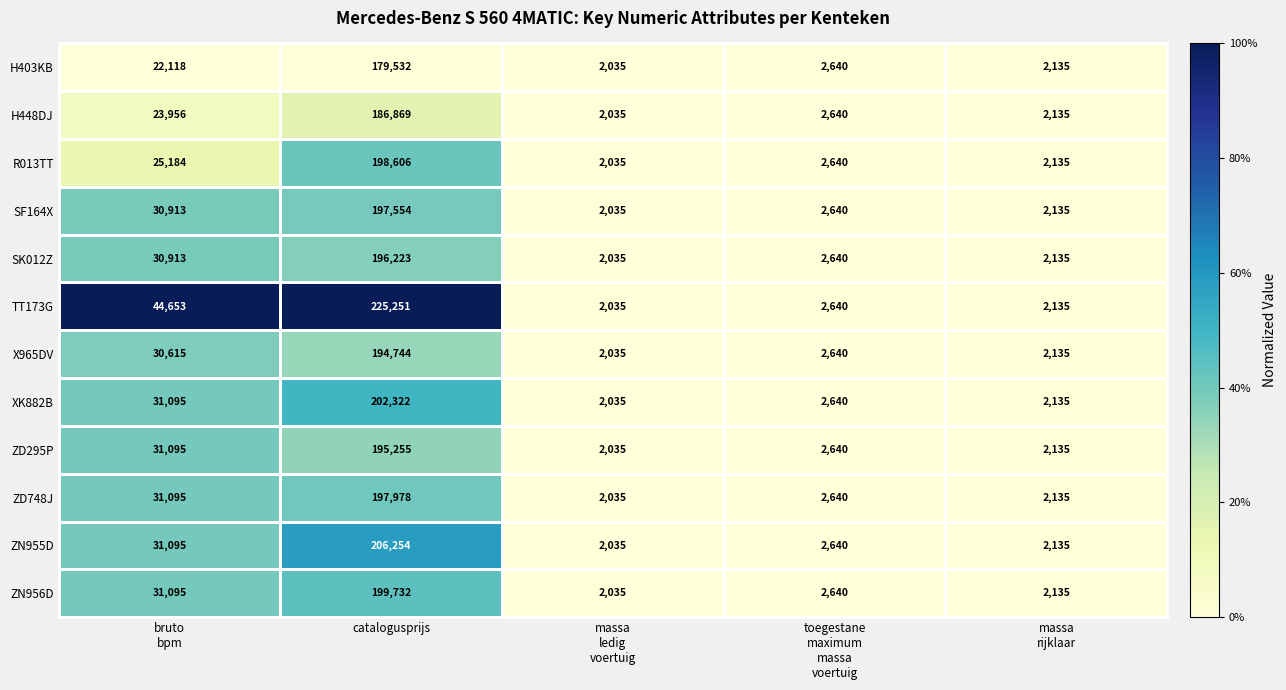

Count the number of categories in the chart.

5